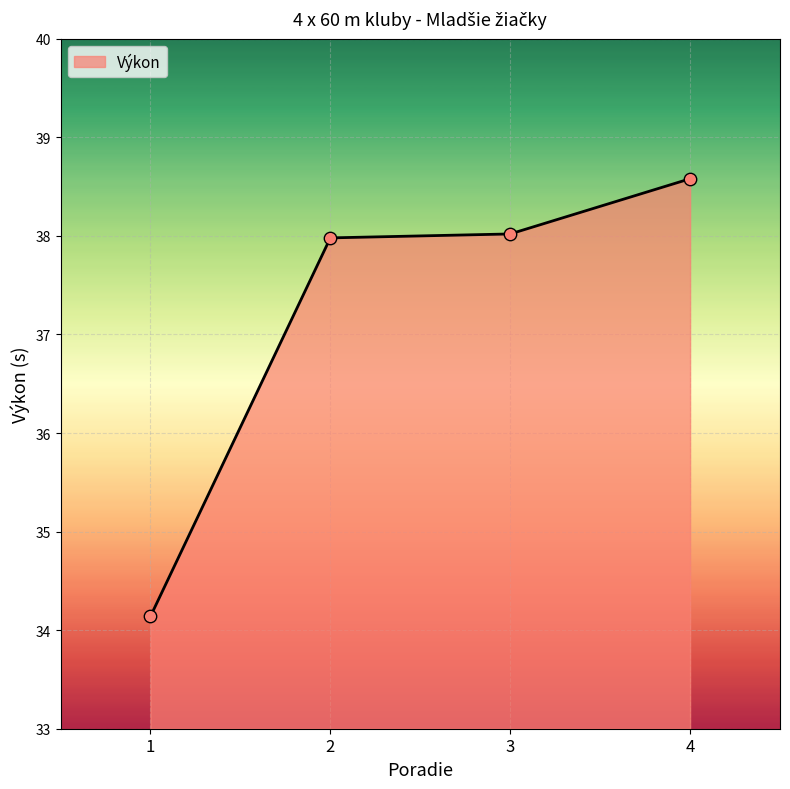

What is the change in value from 1 to 3?

+3.9